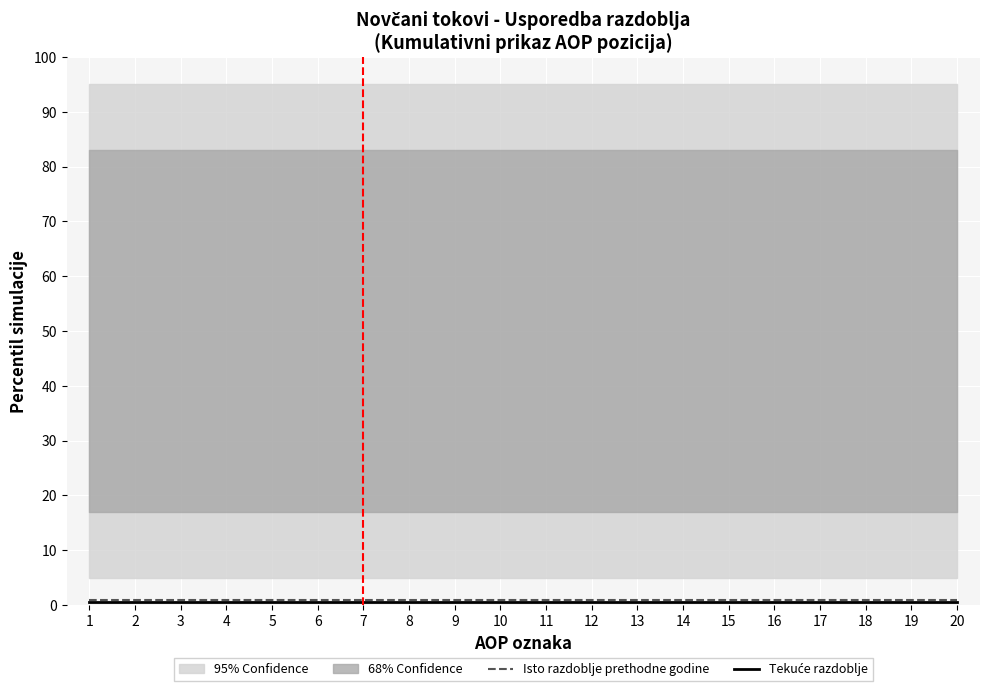

Rank the series by their average value, from highest to lowest.

Isto razdoblje prethodne godine, Tekuće razdoblje